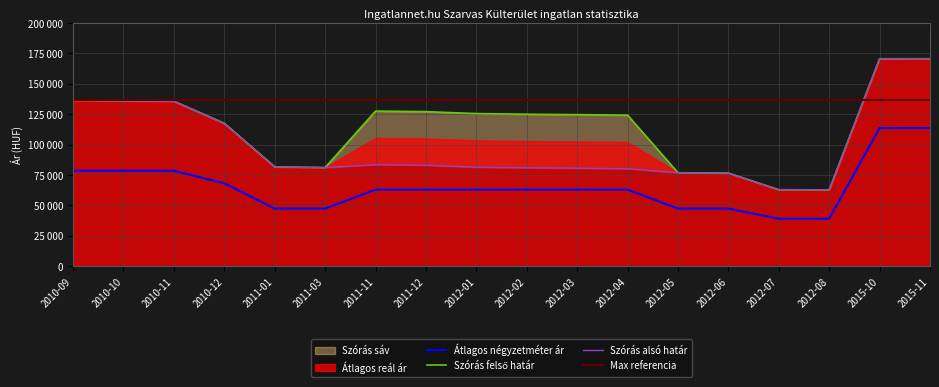

At which label does Szórás felső határ reach its peak?

2015-11